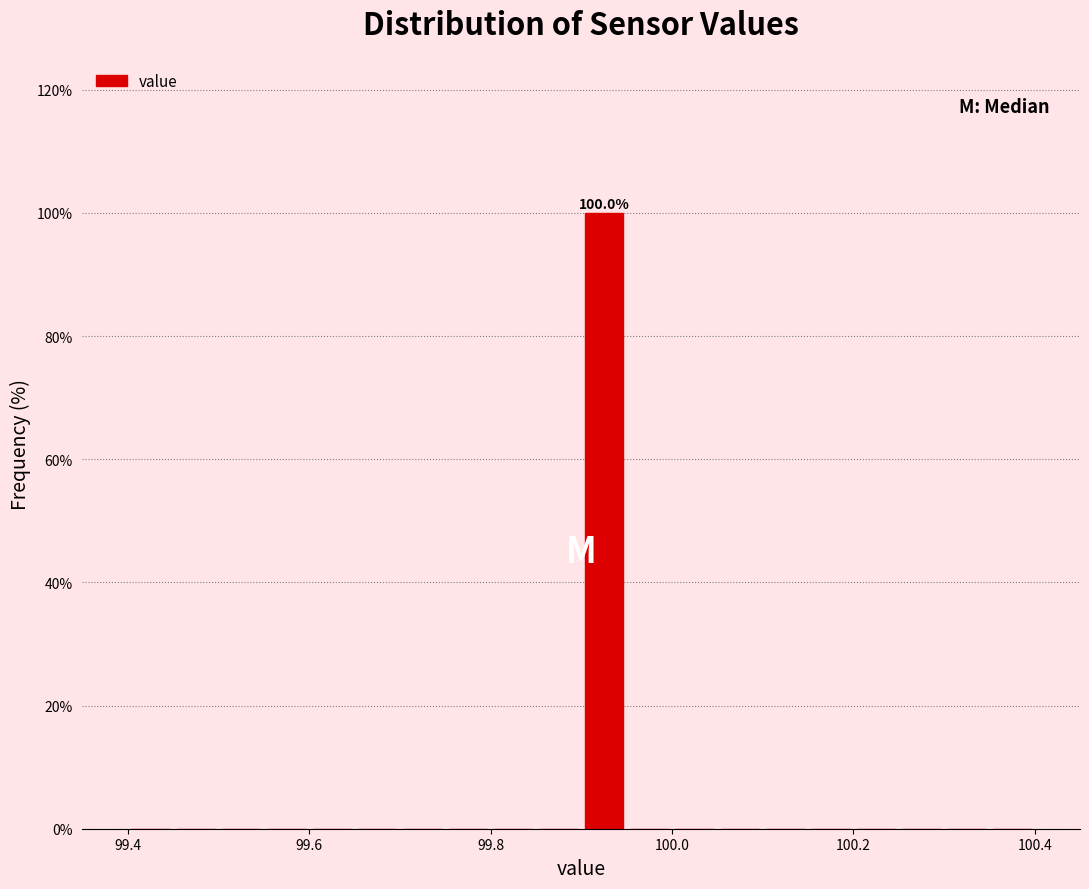

Around what value on the x-axis is the tallest bar? Give the approximate position of its centre, as read against the axis.

99.92